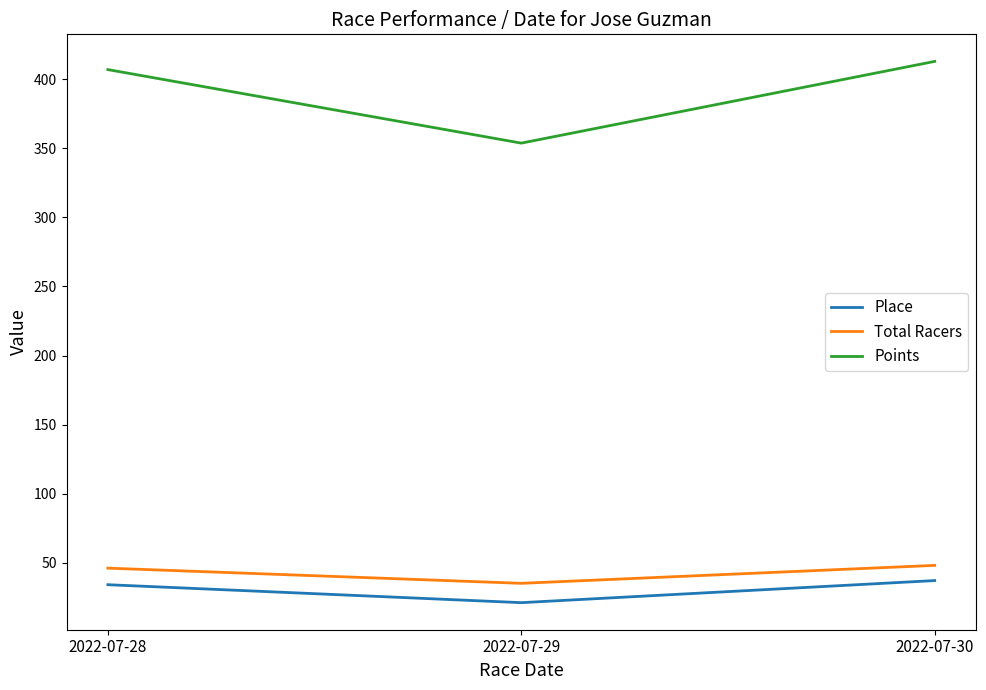

Which series has the widest spread of values?

Points